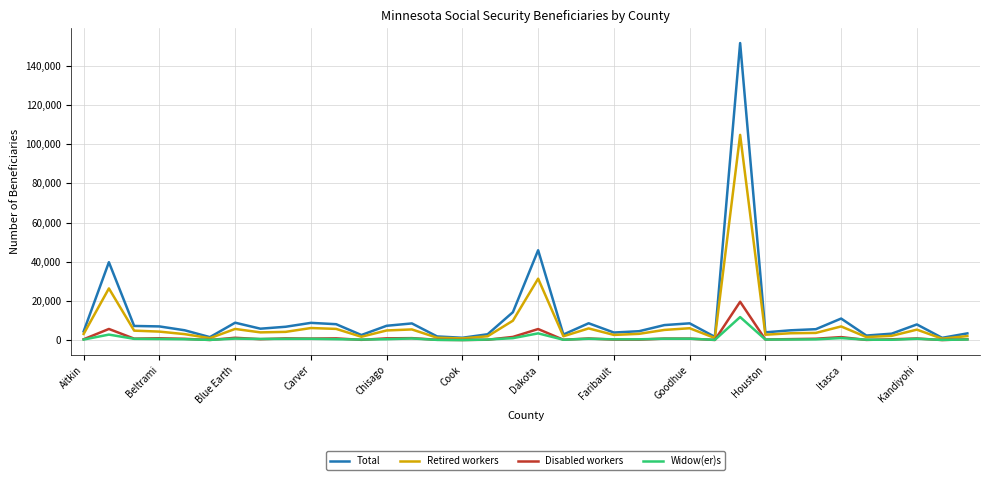

What is the maximum value for Total?

151525